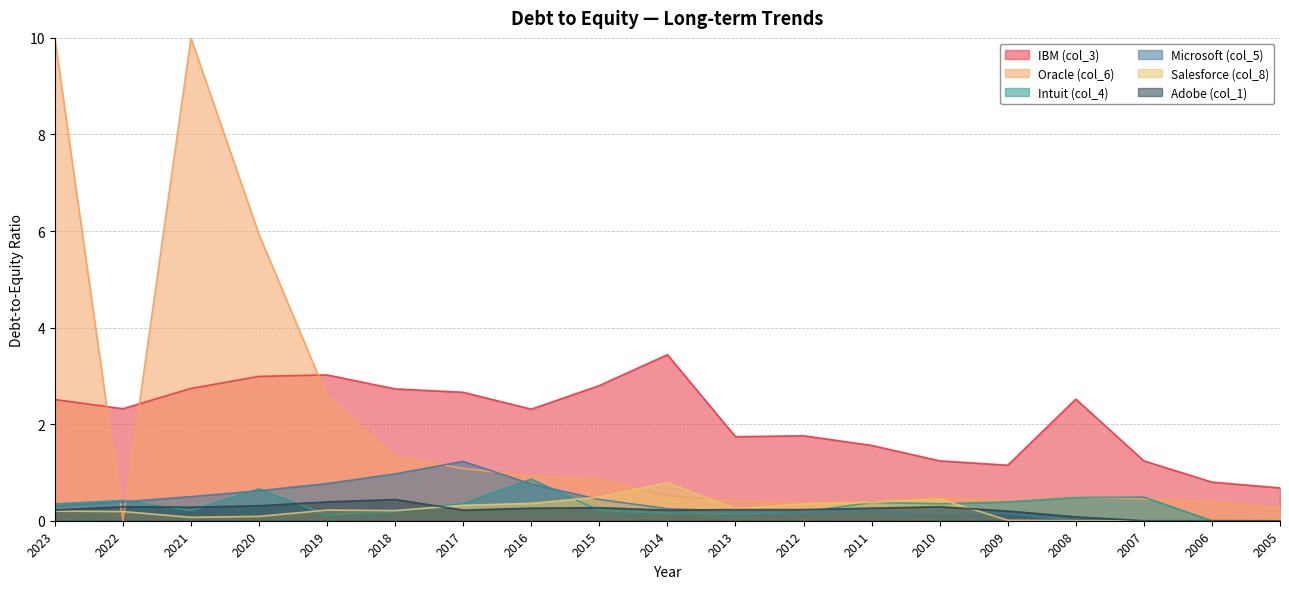

What are all the series names shown in the legend?

IBM (col_3), Oracle (col_6), Intuit (col_4), Microsoft (col_5), Salesforce (col_8), Adobe (col_1)